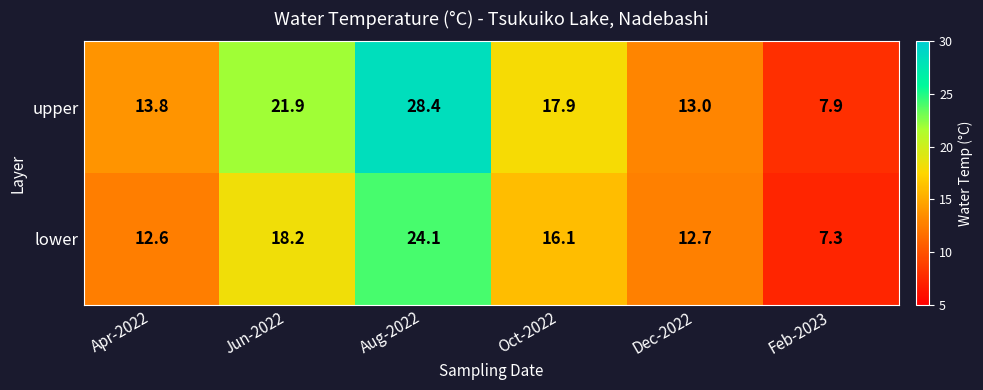

Which series has the widest spread of values?

upper